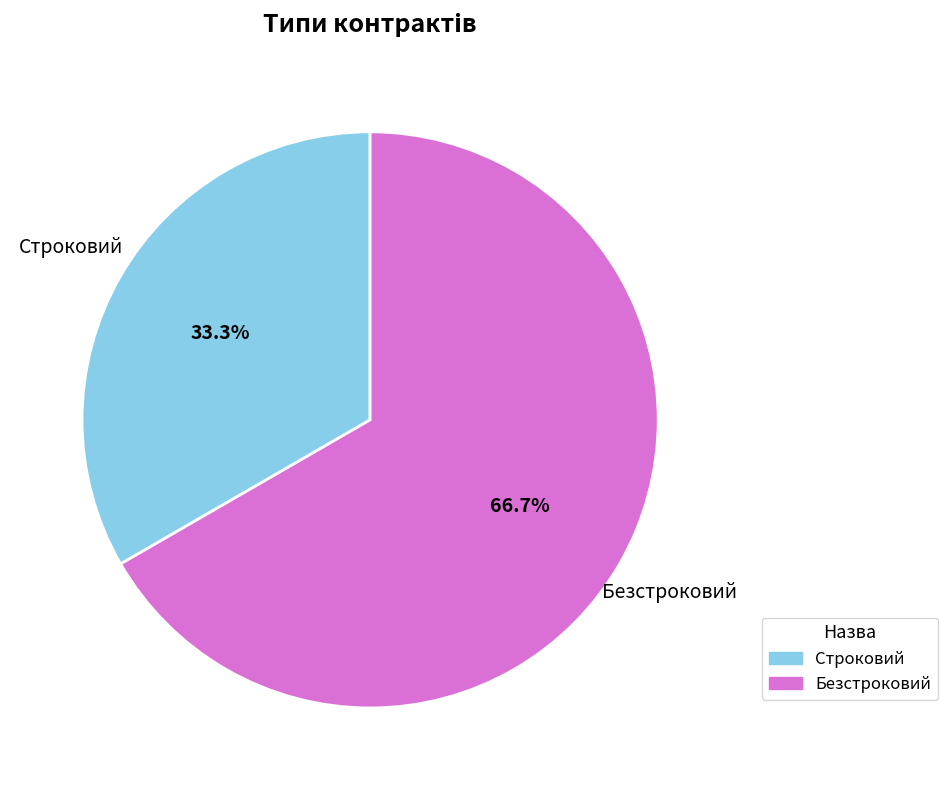

Is it true that Безстроковий is 67% of the pie?

True